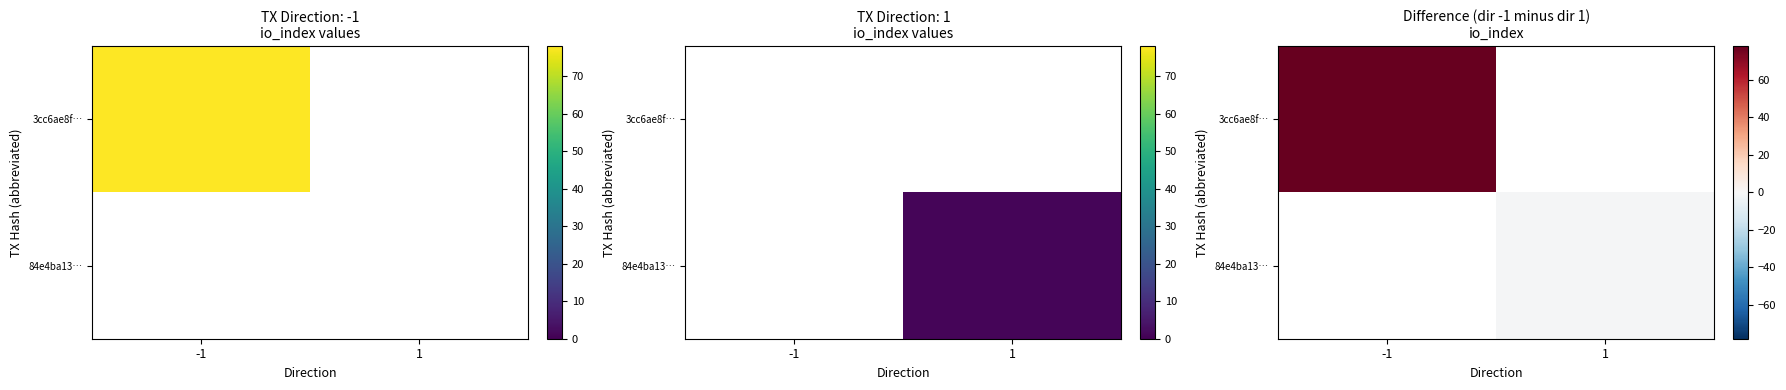

Is the value of 84e4ba13… at -1 greater than the value of 3cc6ae8f… at -1?

No